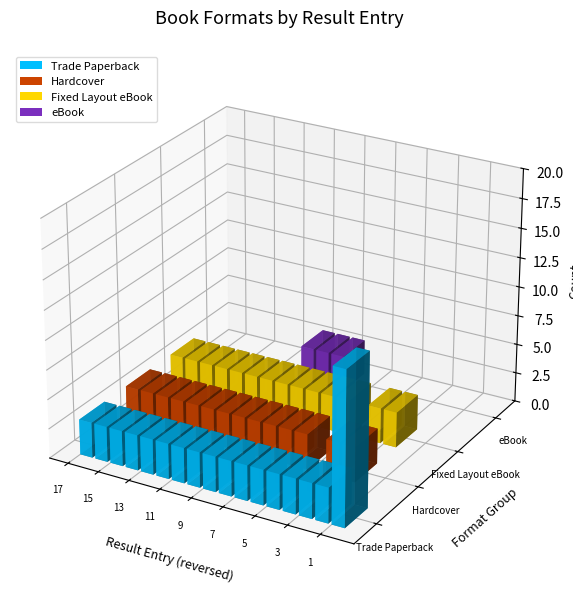

What is the spread (max minus min) of values at 16?

3